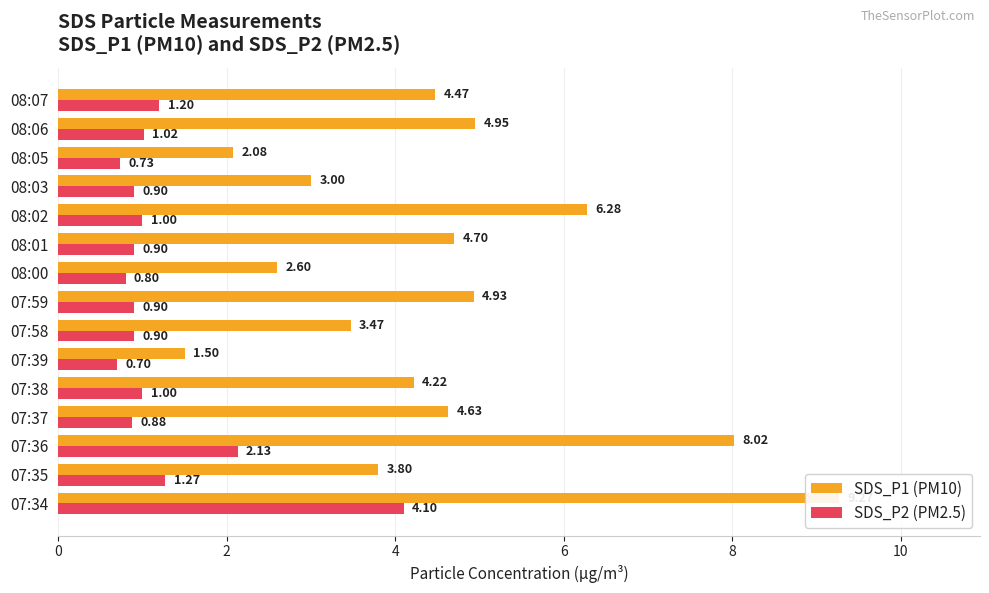

How many bars are there in each group?

2